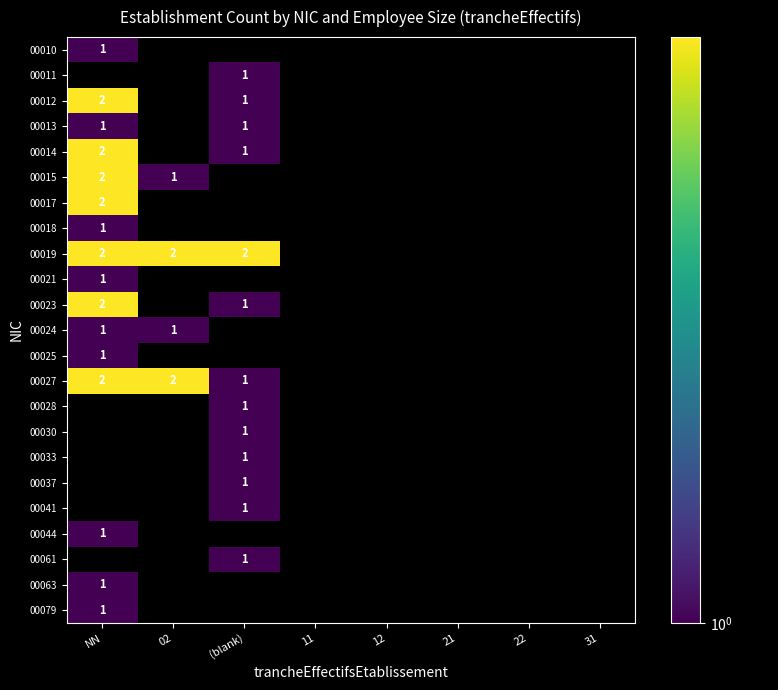

Which label corresponds to the largest value in the chart?

NN